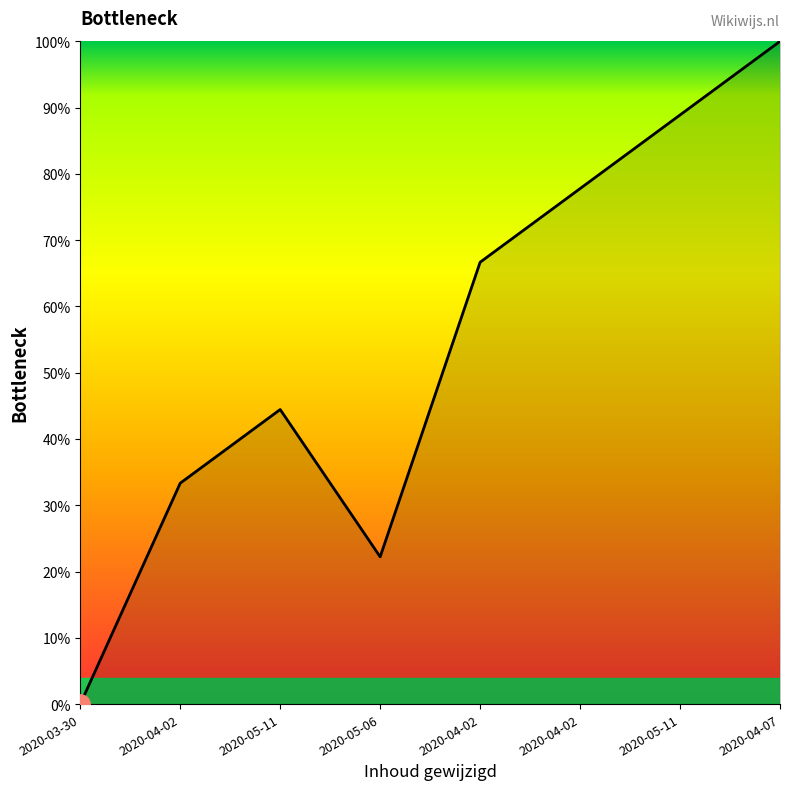

How many values are below 66?

4